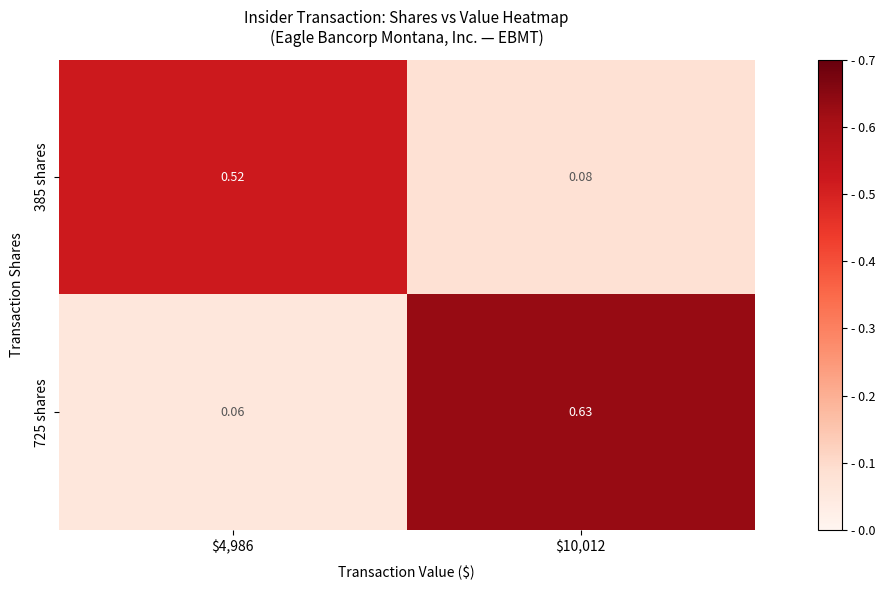

Reading left to right, what are all the values shown in this chart?

385 shares: $4,986=0.5	$10,012=0.1
725 shares: $4,986=0.1	$10,012=0.6